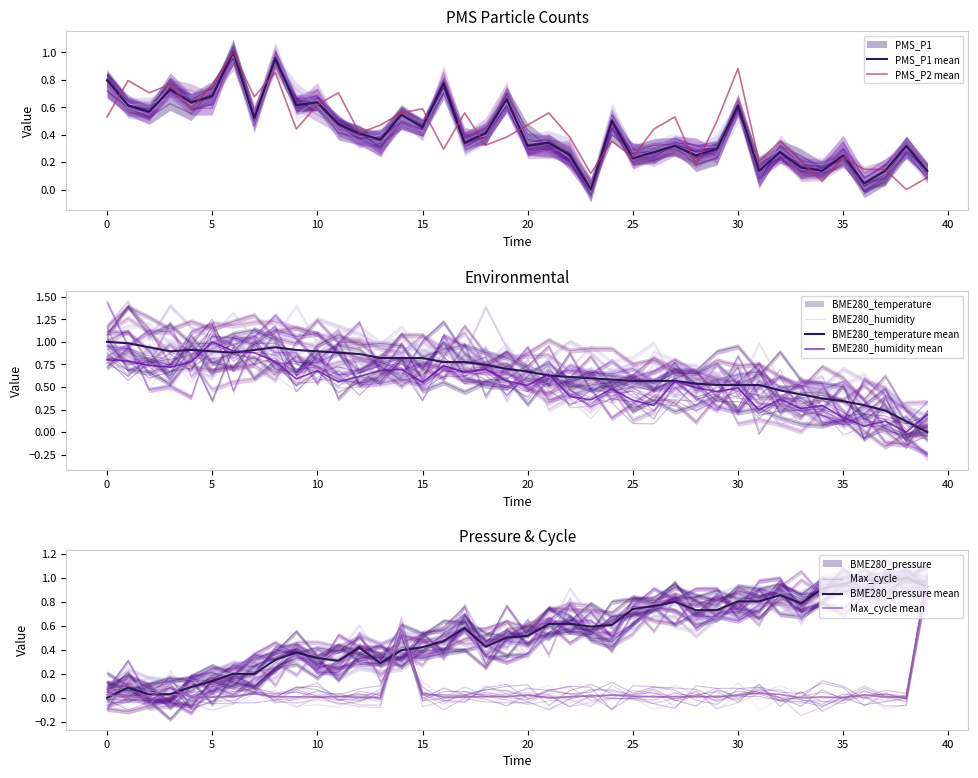

True or false: BME280_temperature and PMS_P2 intersect in this chart.

True